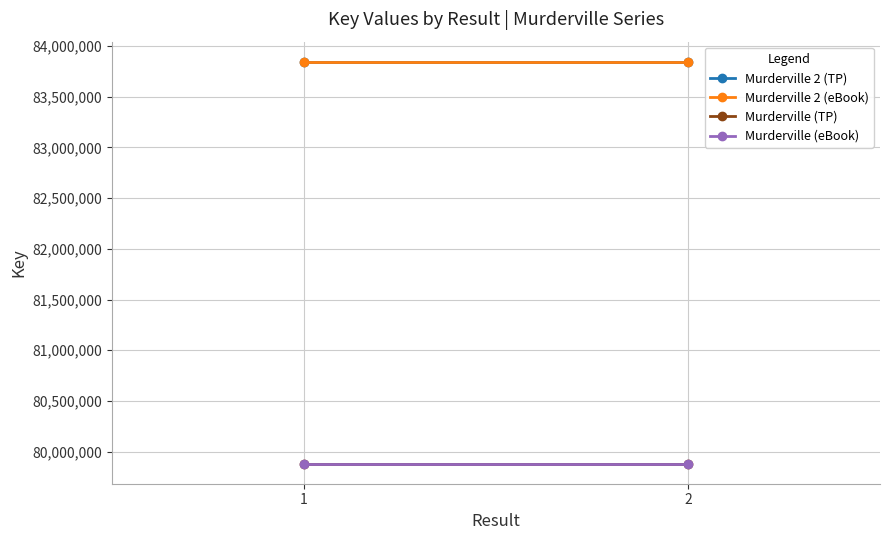

Count the number of categories in the chart.

2